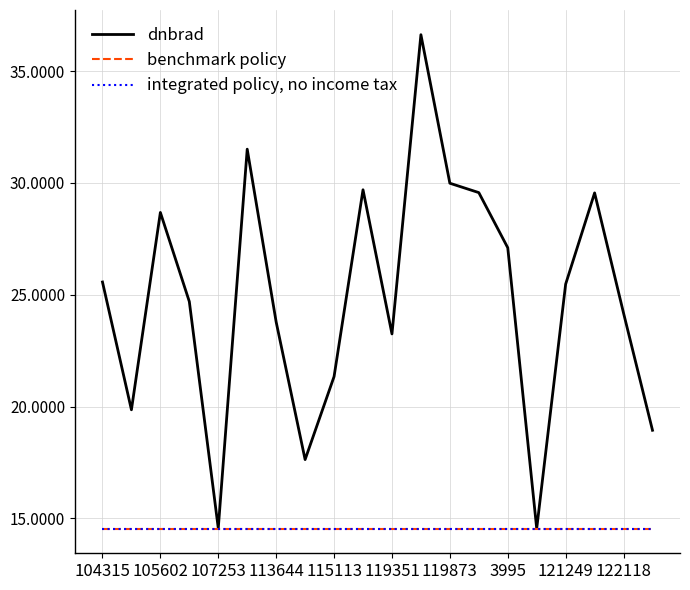

List the series in order of their peak value, highest first.

dnbrad, integrated policy, no income tax, benchmark policy